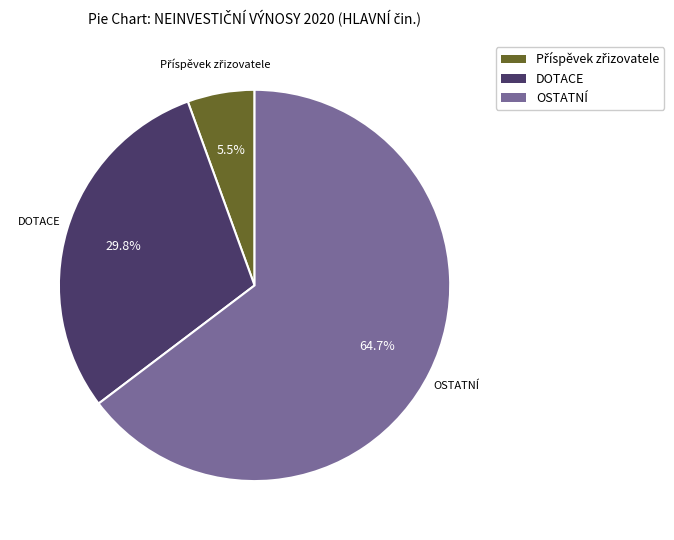

How many slices are in this pie chart?

3